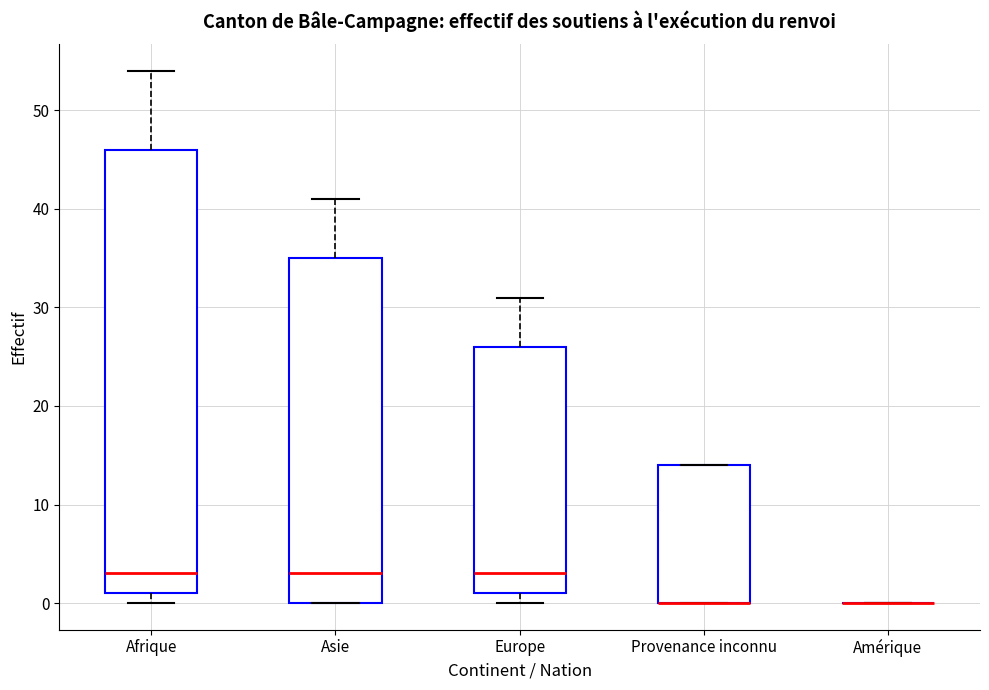

Reading left to right, transcribe this box plot: for each box, give where its median line is, the range the box spans, and where its two whiskers end, as read against the y-axis. The values are not printed on the chart, so give them approximately, as read against the axis.

Afrique: median 3, box 1 to 46, whiskers 0 to 54
Asie: median 3, box 0 to 35, whiskers 0 to 41
Europe: median 3, box 1 to 26, whiskers 0 to 31
Provenance inconnu: median 0 (drawn on the box's lower edge), box 0 to 14, whiskers 0 to 14
Amérique: box collapsed to a line at 0, whiskers 0 to 0